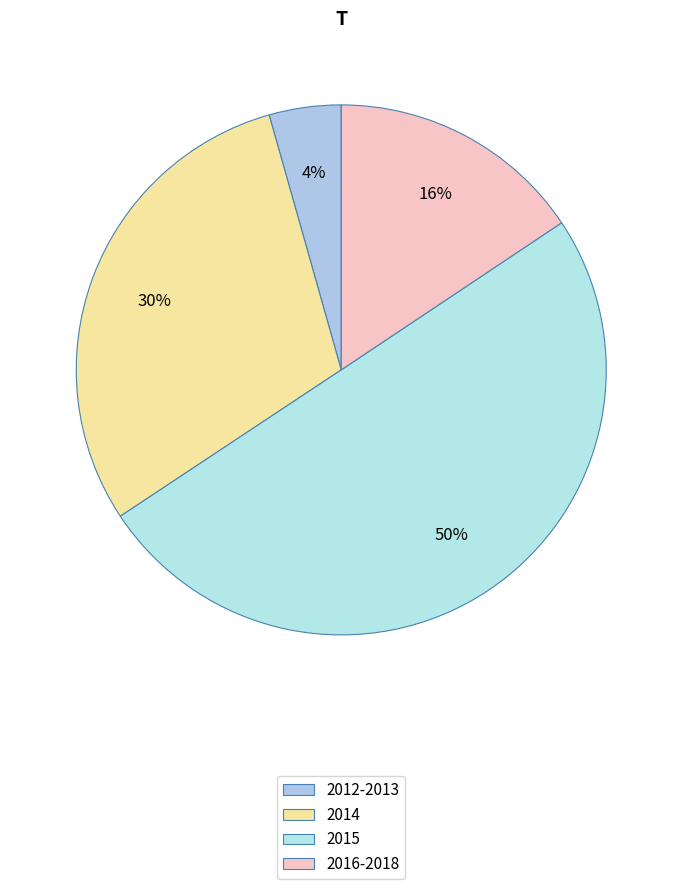

Which slice is the smallest?

2012-2013